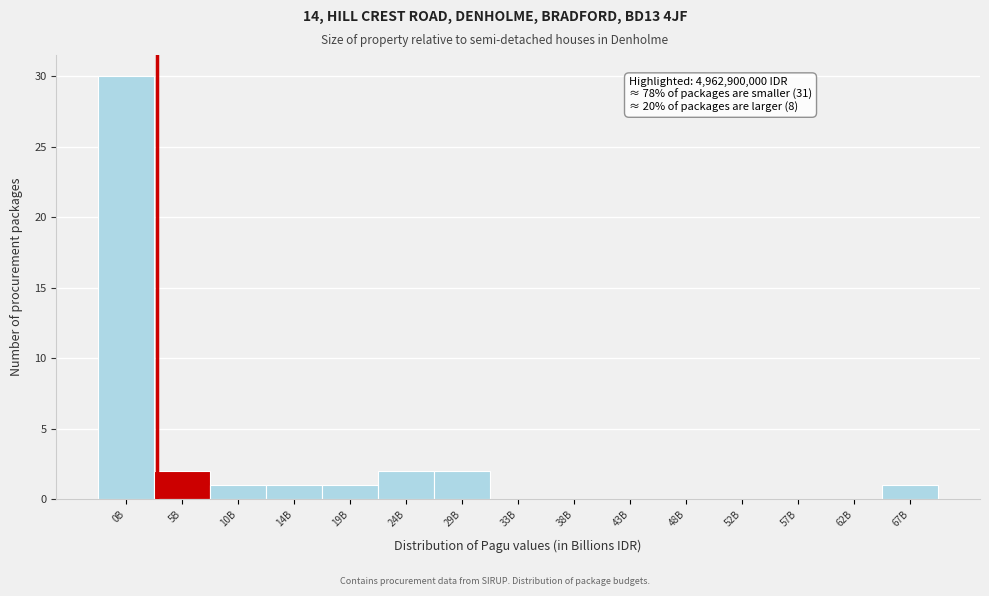

Reading left to right, list all the values displayed in this chart.

0B=30	5B=2	10B=1	14B=1	19B=1	24B=2	29B=2	33B=0	38B=0	43B=0	48B=0	52B=0	57B=0	62B=0	67B=1